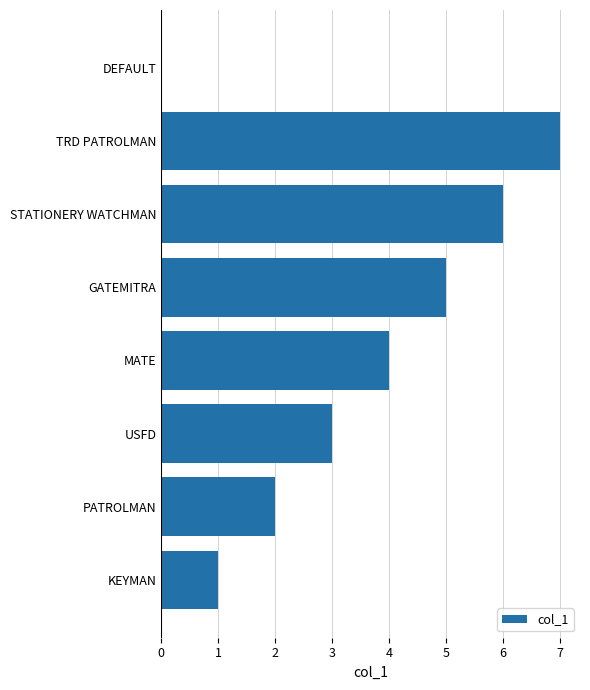

What is the sum of all values?

28